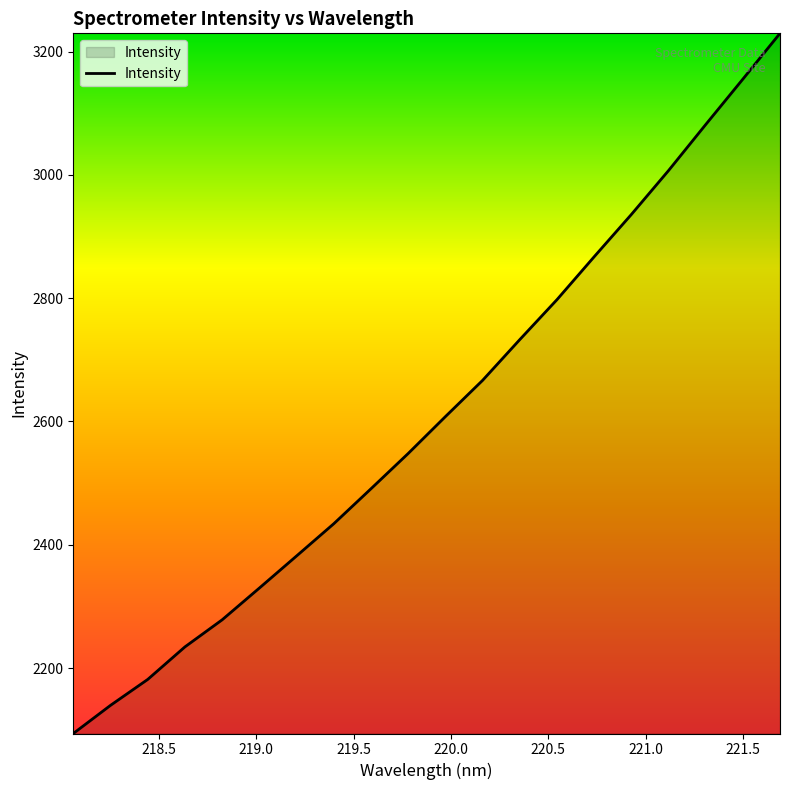

What is the minimum value shown in the chart?

2093.8